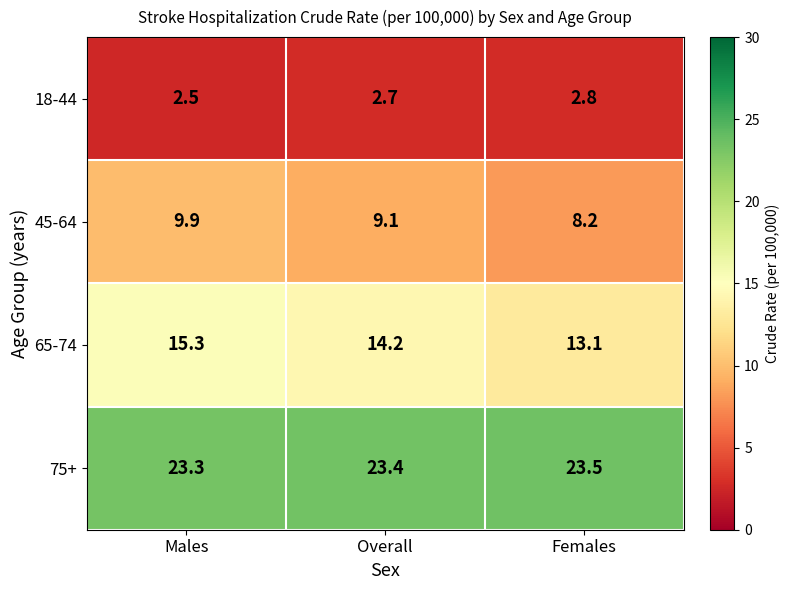

At which label does 18-44 reach its peak?

Females